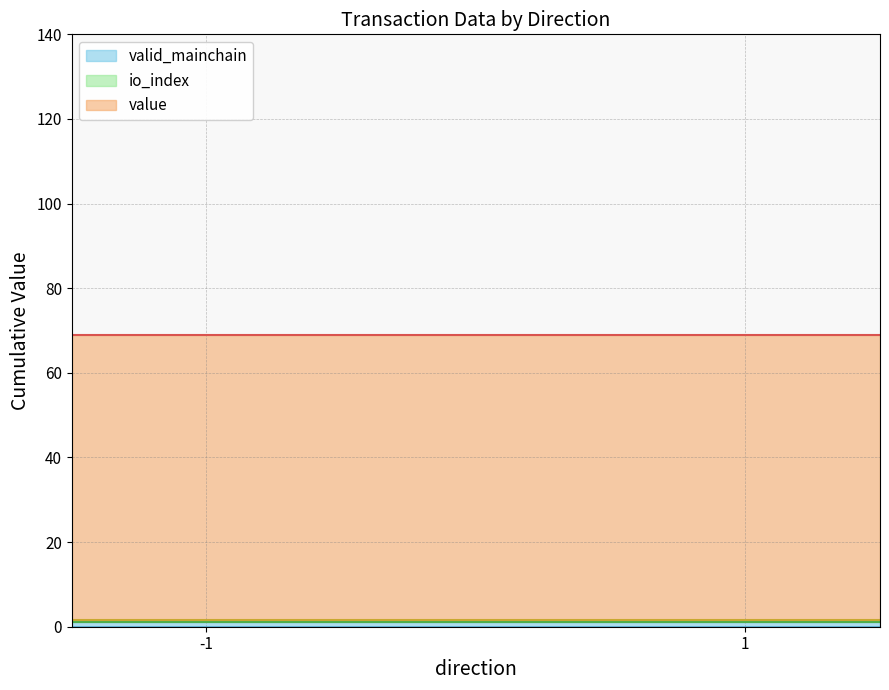

What is the spread (max minus min) of values at 1?

1.0